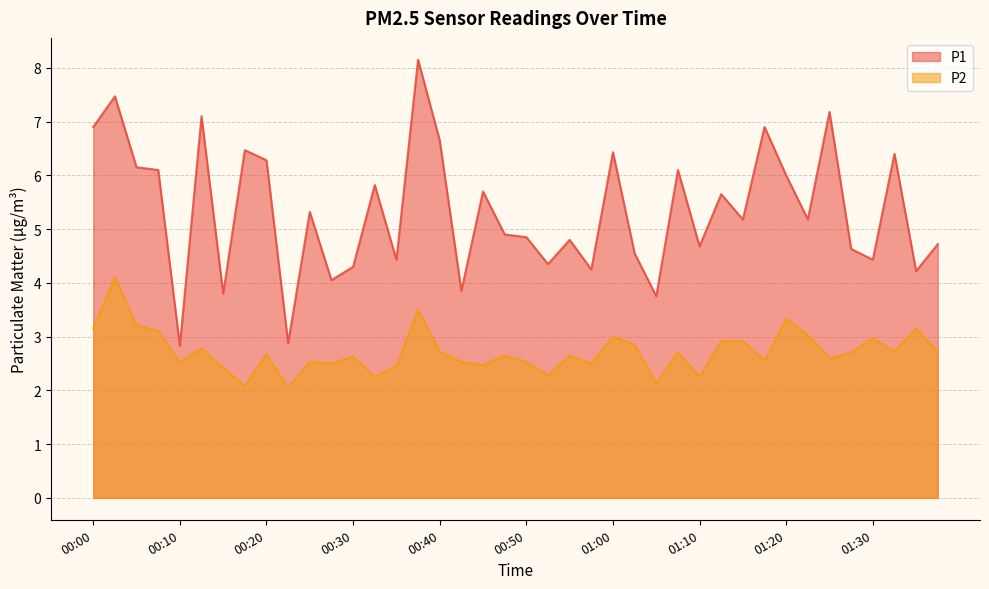

Is the value of P2 at 00:30 greater than the value of P1 at 00:53?

No